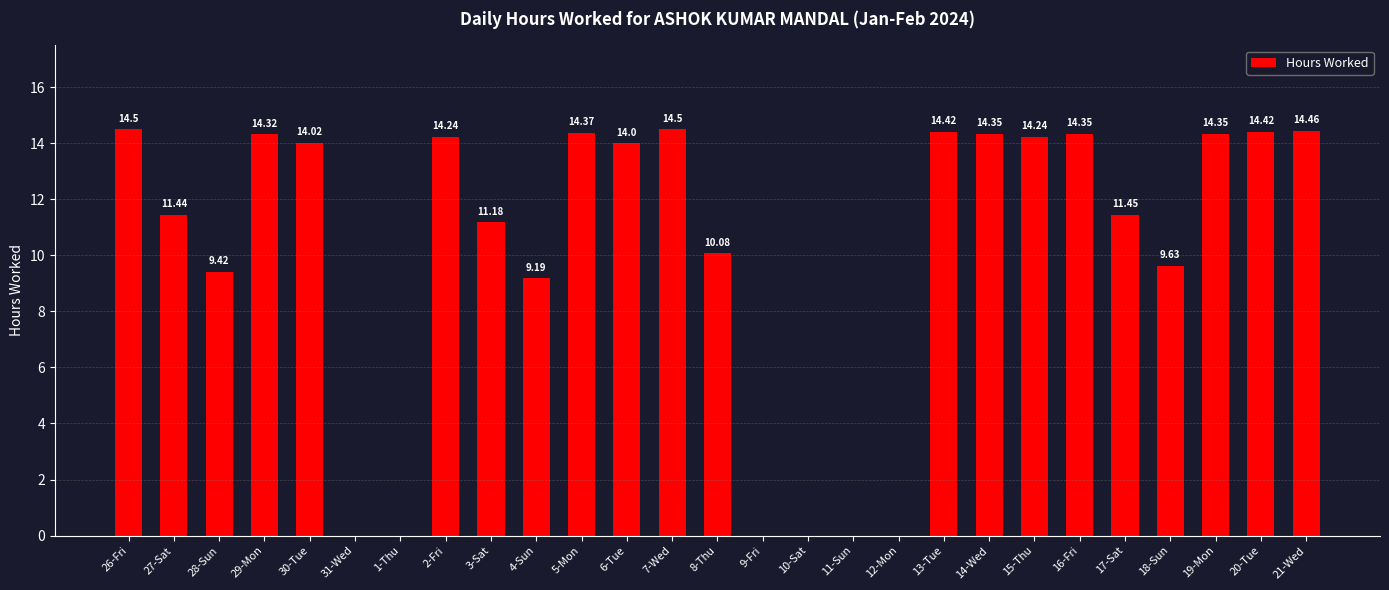

What is the sum of all values?

272.9